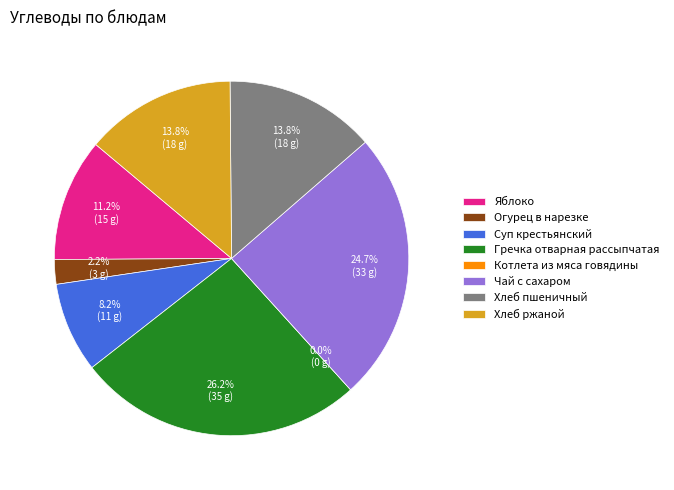

Is it true that Гречка отварная рассыпчатая is 26% of the pie?

True